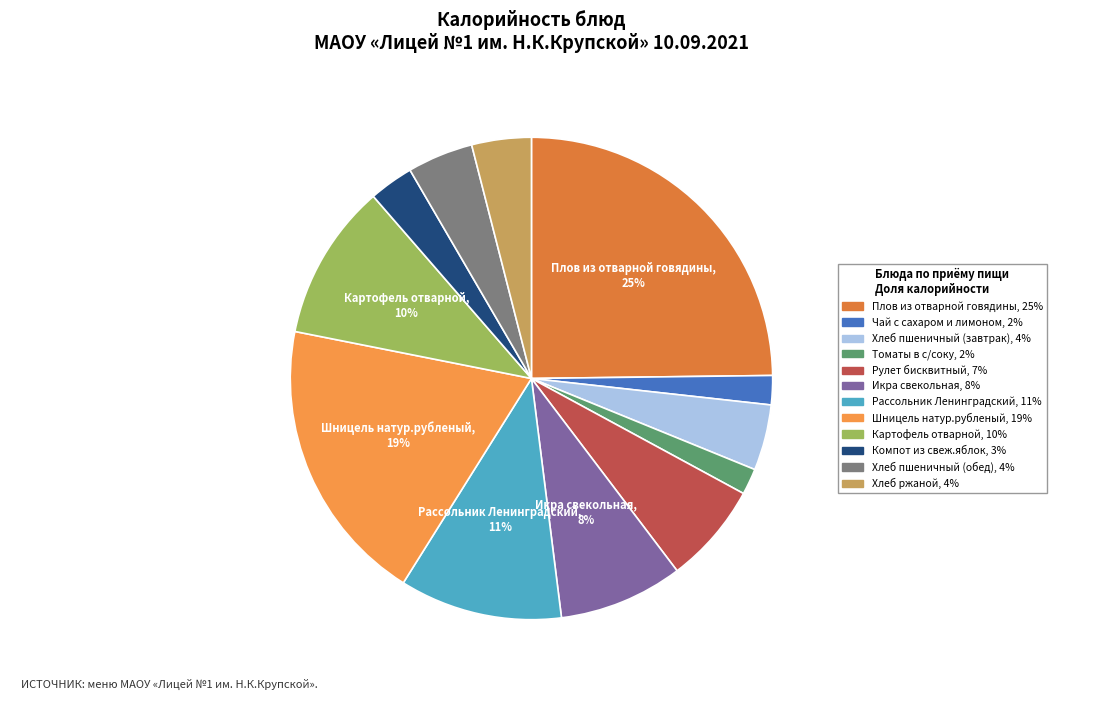

Count the number of slices in the pie.

12